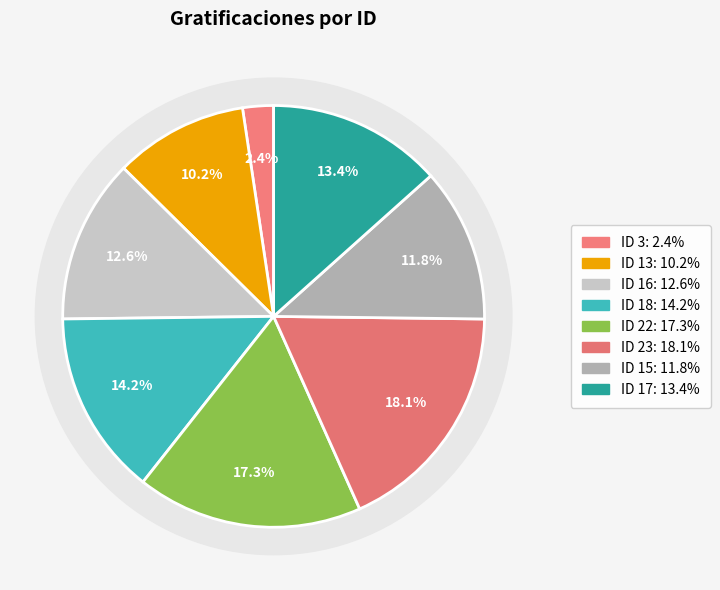

Which slice is the smallest?

ID 3